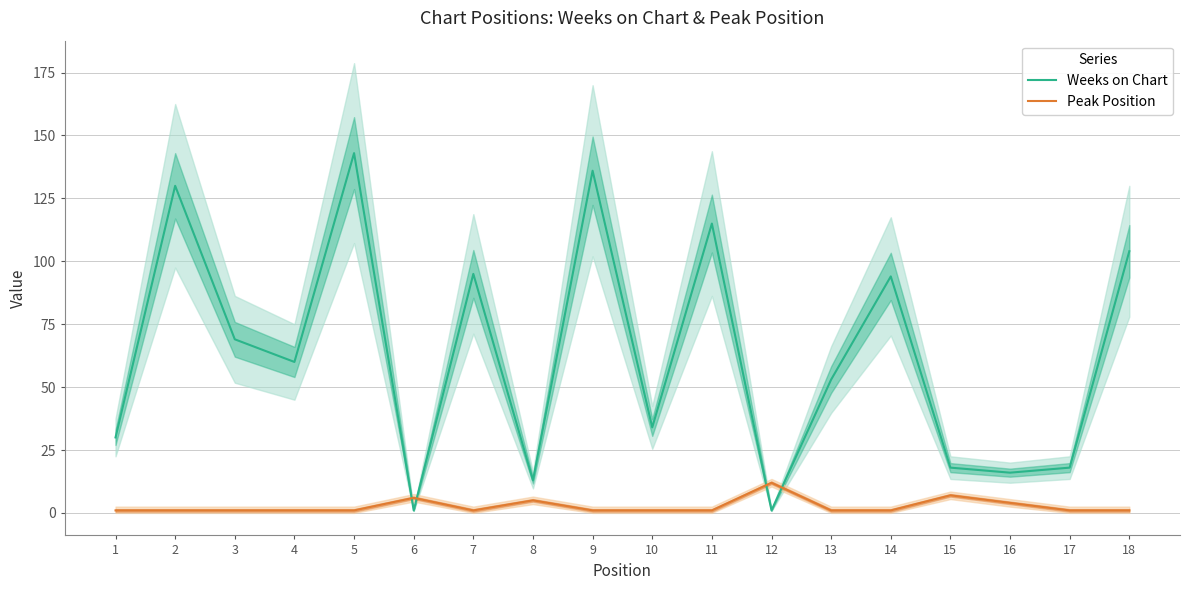

What is the difference between the maximum and minimum values in the Weeks on Chart series?

142